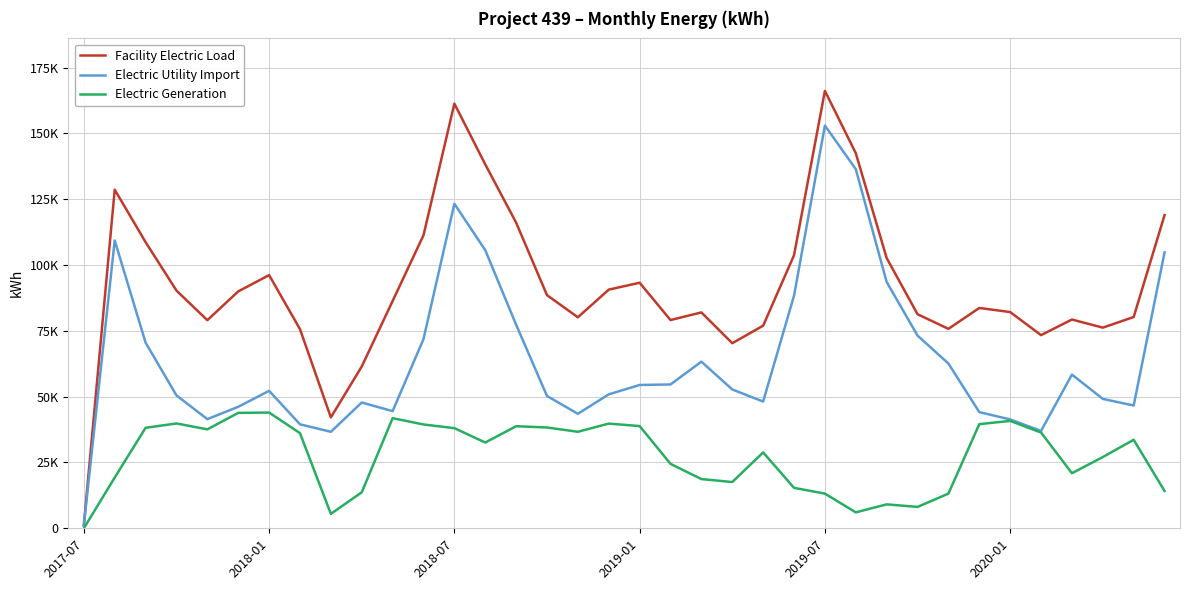

Does the chart have visible grid lines?

Yes